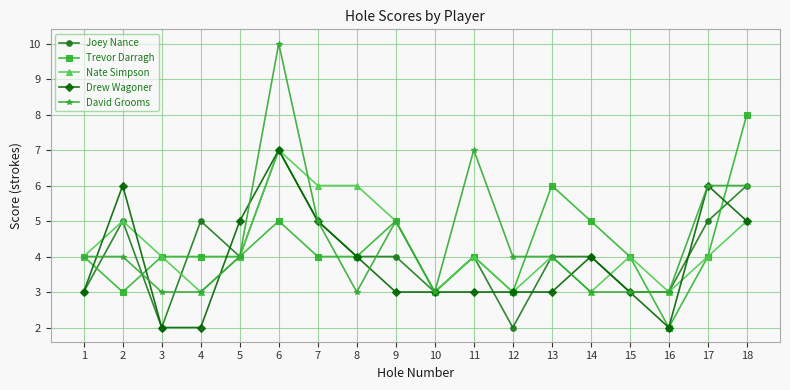

Which series has the largest total across all categories?

David Grooms